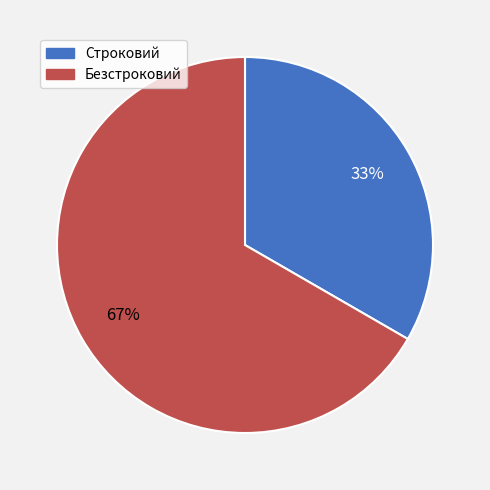

Which category accounts for the majority?

Безстроковий